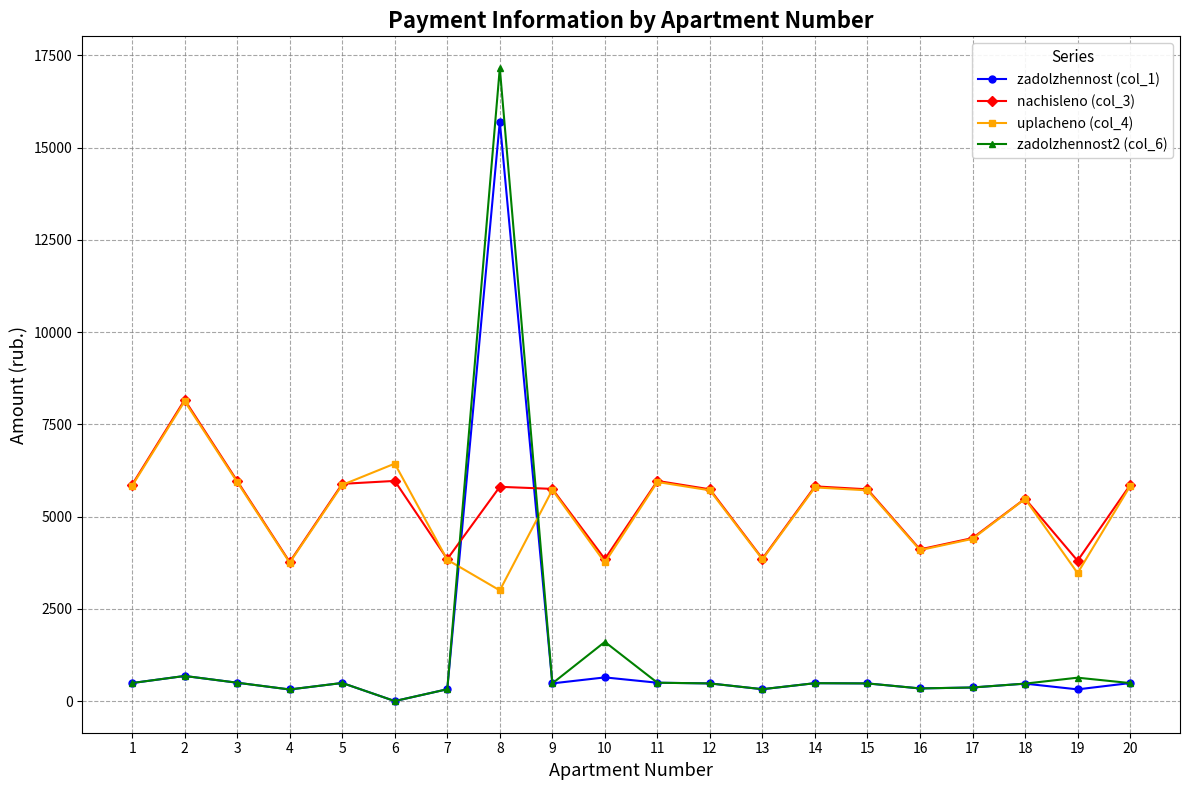

True or false: uplacheno (col_4) and zadolzhennost (col_1) cross at least once.

True